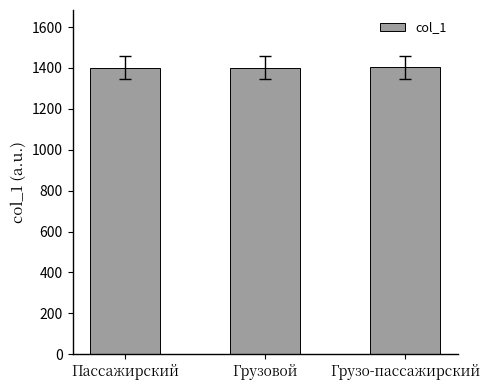

Read the value at Грузо-пассажирский.

1403